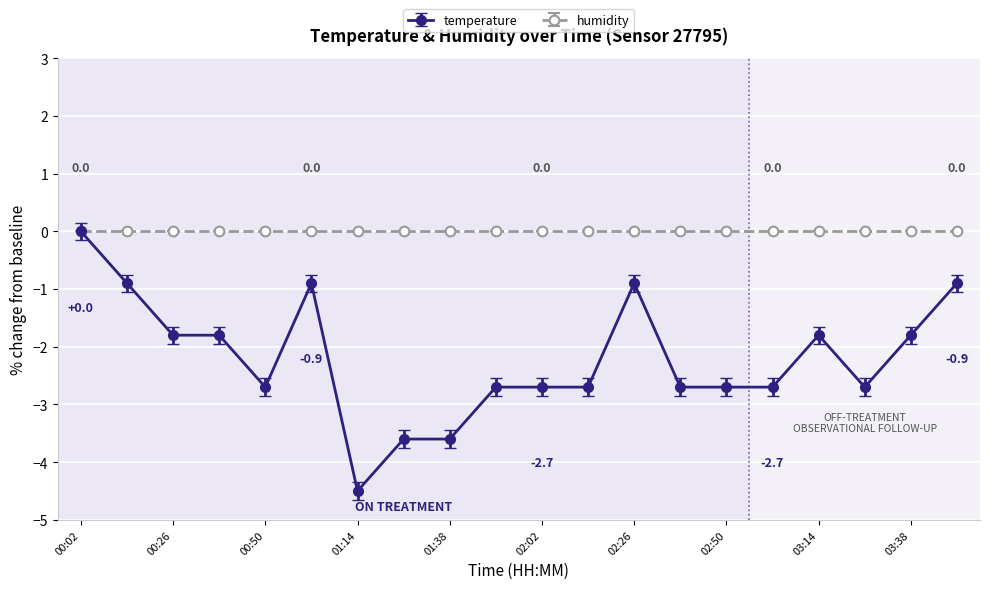

True or false: temperature has more than 0 interior local peaks.

True